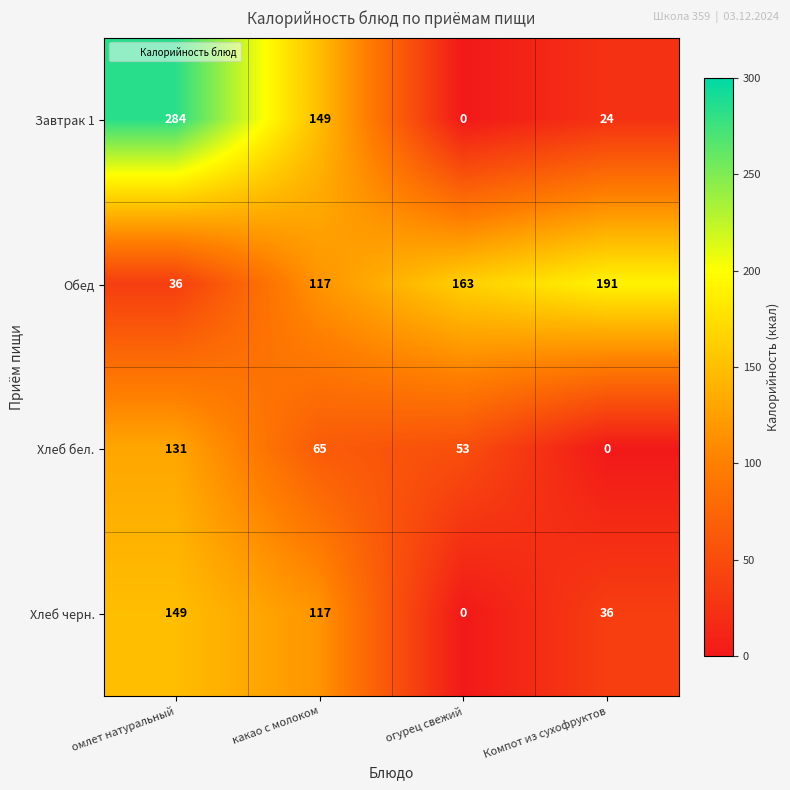

Where is Обед nearest to the value 113?

какао с молоком